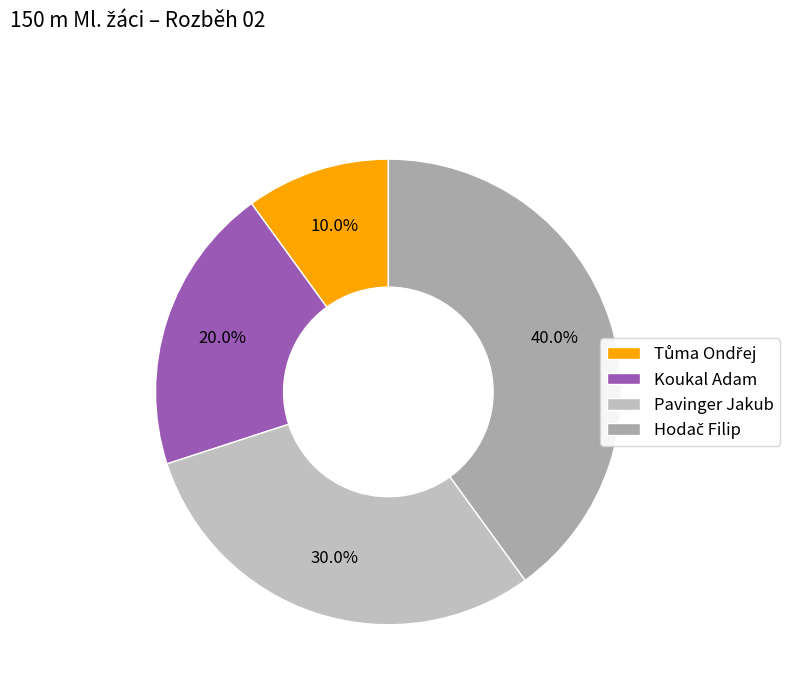

How many segments does this pie chart have?

4